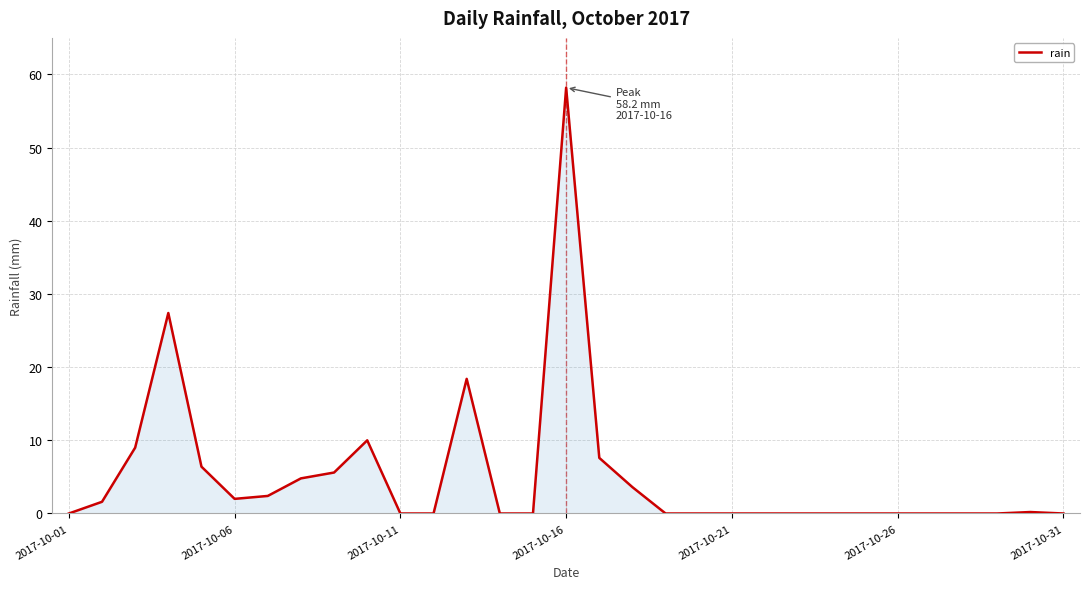

What is the average value?

5.1